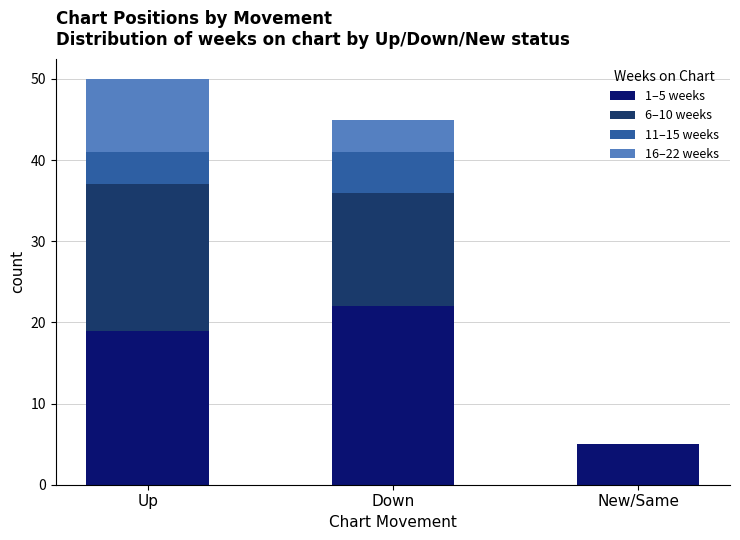

What is the total value across all series at Up?

50